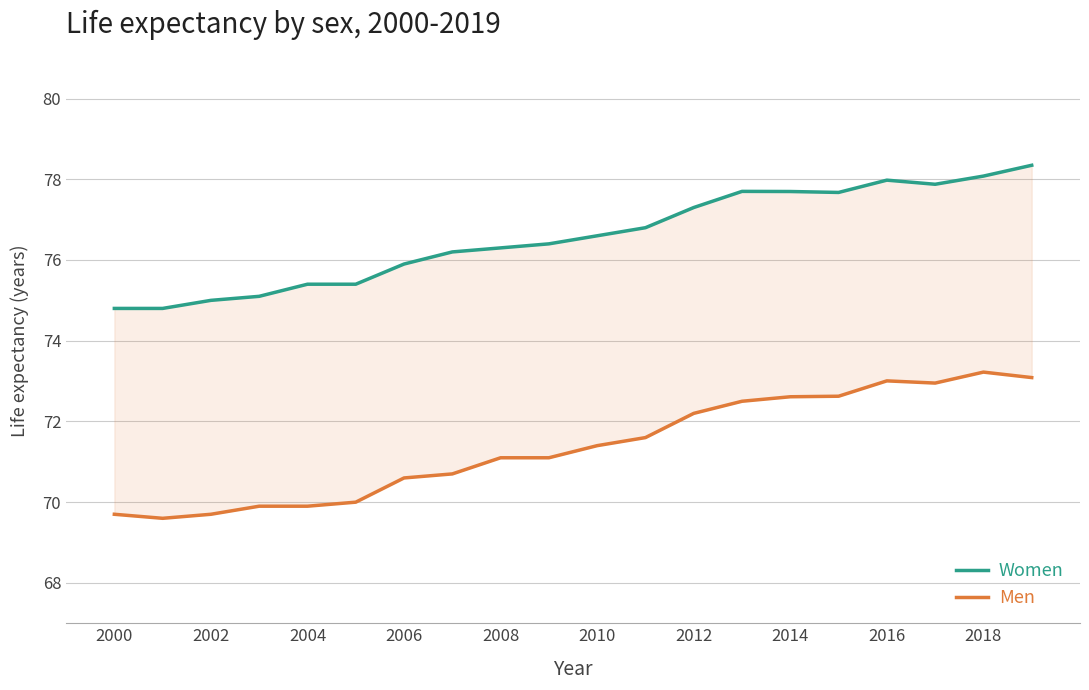

What is the difference between the second highest and minimum values in the Men series?

3.5